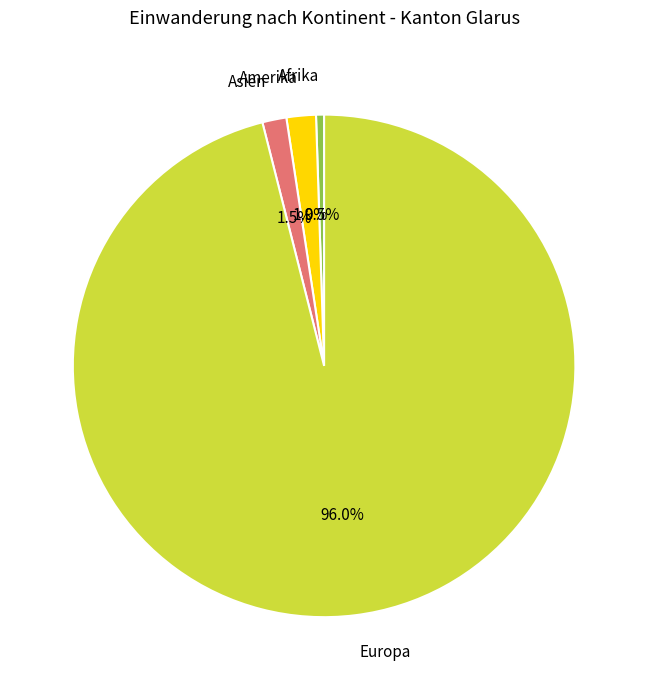

To the nearest percent, what is the average slice percentage?

25%